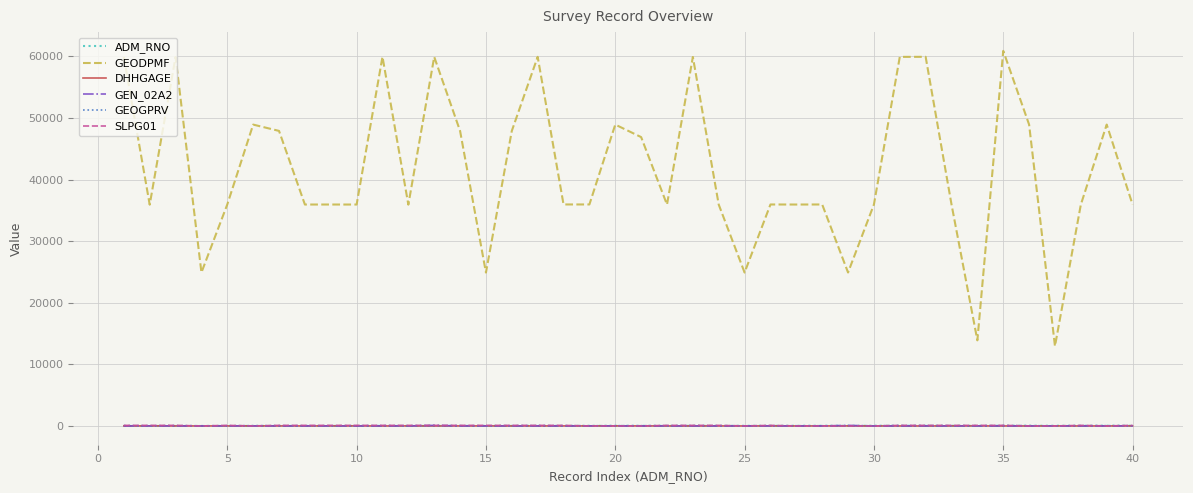

Which series has the largest range (max minus min)?

GEODPMF